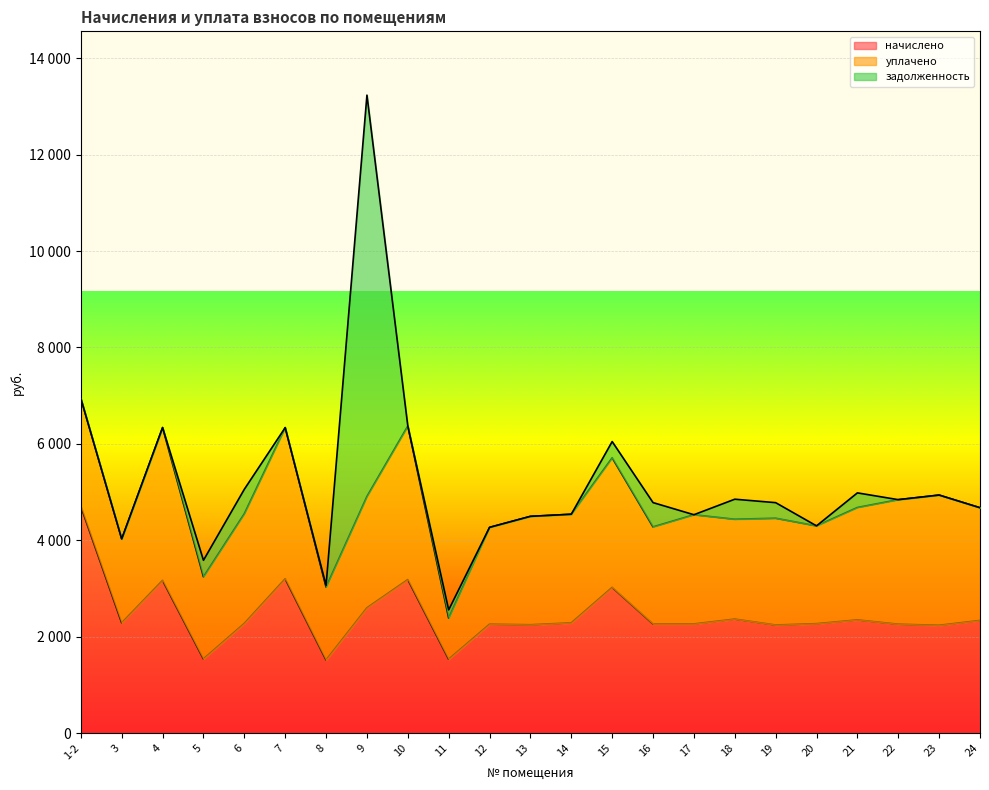

Reading left to right, transcribe all the data shown in this chart.

начислено: 4703.9	2287.8	3169.4	1540.1	2276.6	3202.9	1517.8	2600.3	3186.2	1534.5	2259.9	2248.7	2287.8	3024.4	2265.5	2265.5	2365.9	2243.2	2271.1	2349.2	2259.9	2237.6	2338.0
уплачено: 2239.4	1741.0	3169.4	1703.5	2276.6	3134.7	1512.2	2311.4	3186.2	852.5	2008.8	2248.7	2253.4	2688.3	2013.8	2265.5	2071.4	2215.2	2028.6	2332.4	2583.5	2701.1	2338.0
задолженность: 0.0	0.0	0.0	342.2	505.9	0.0	34.7	8322.8	0.0	170.5	0.0	0.0	0.0	336.0	503.3	0.0	415.5	323.0	0.0	302.6	0.0	0.0	0.0